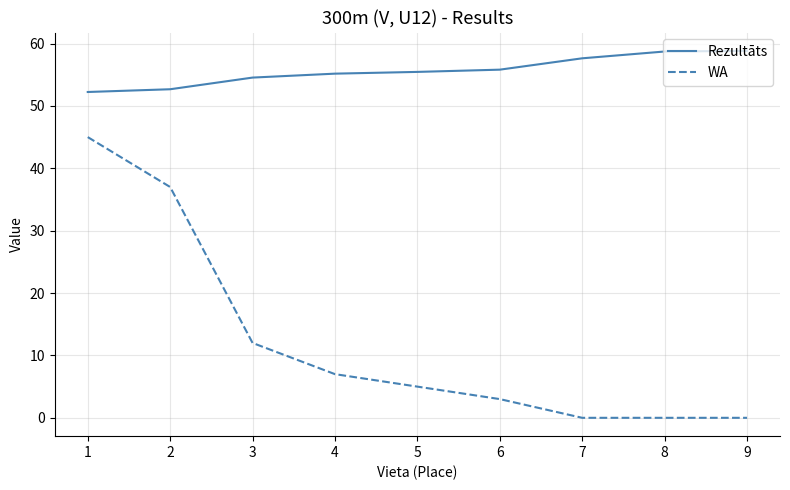

Which series has the largest range (max minus min)?

WA